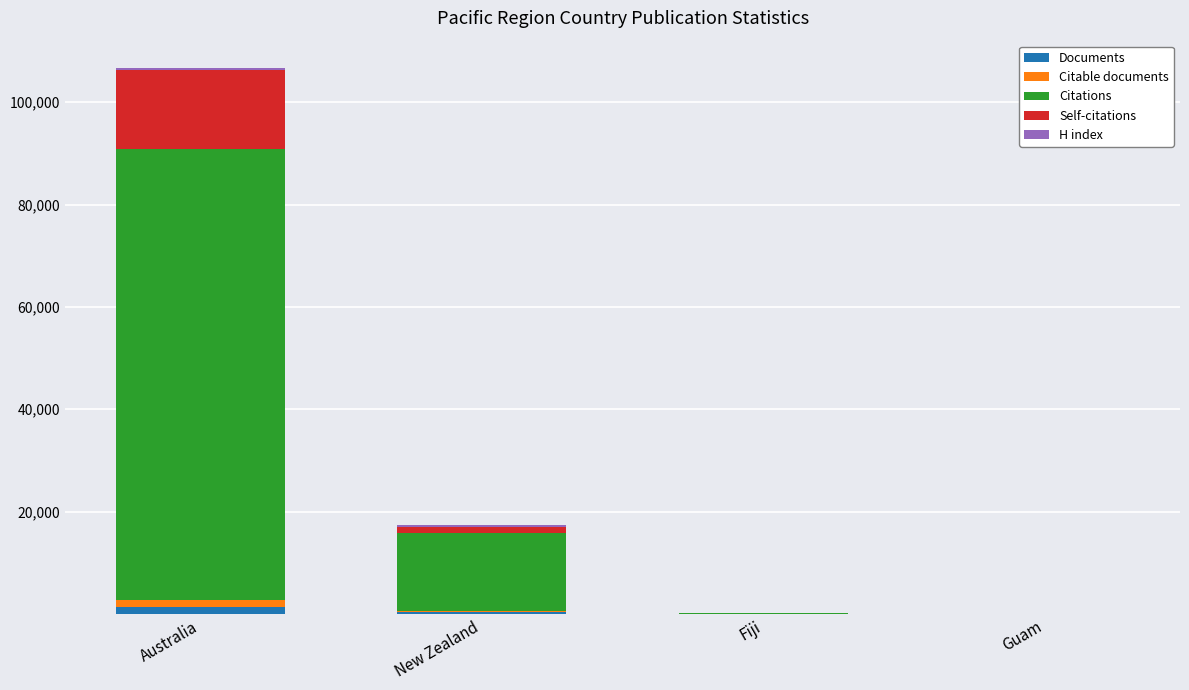

At which category is the sum across all series the highest?

Australia